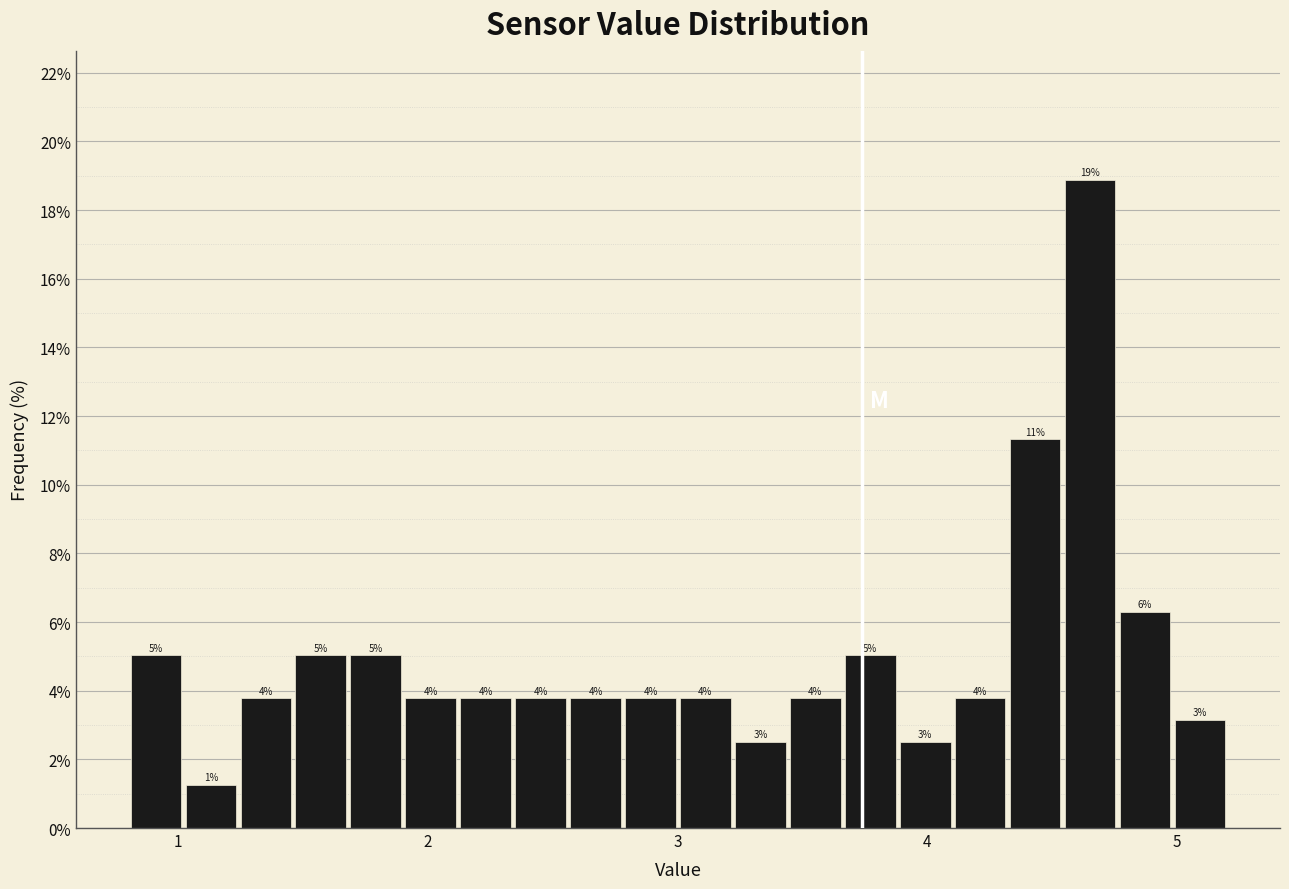

Around what value on the x-axis is the tallest bar? Give the approximate position of its centre, as read against the axis.

4.7